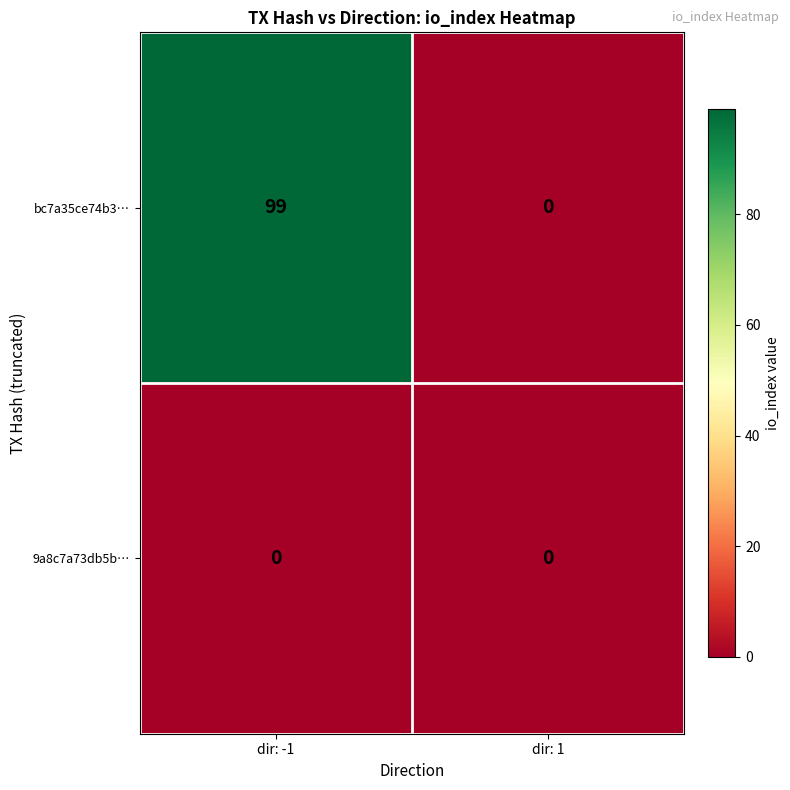

How many distinct data groups are displayed?

2